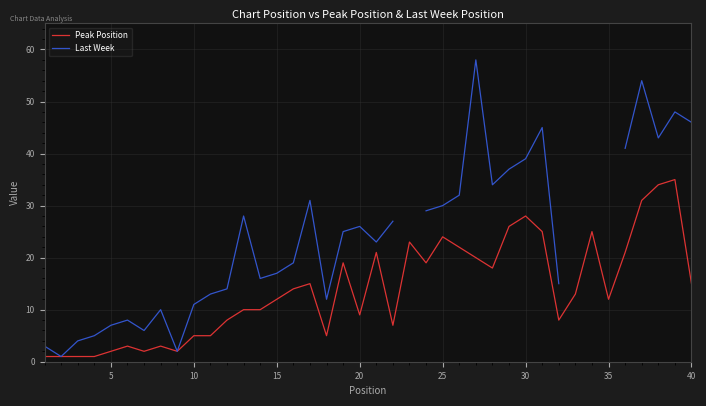

The Peak Position series shows 8 at 10. True or false?

False